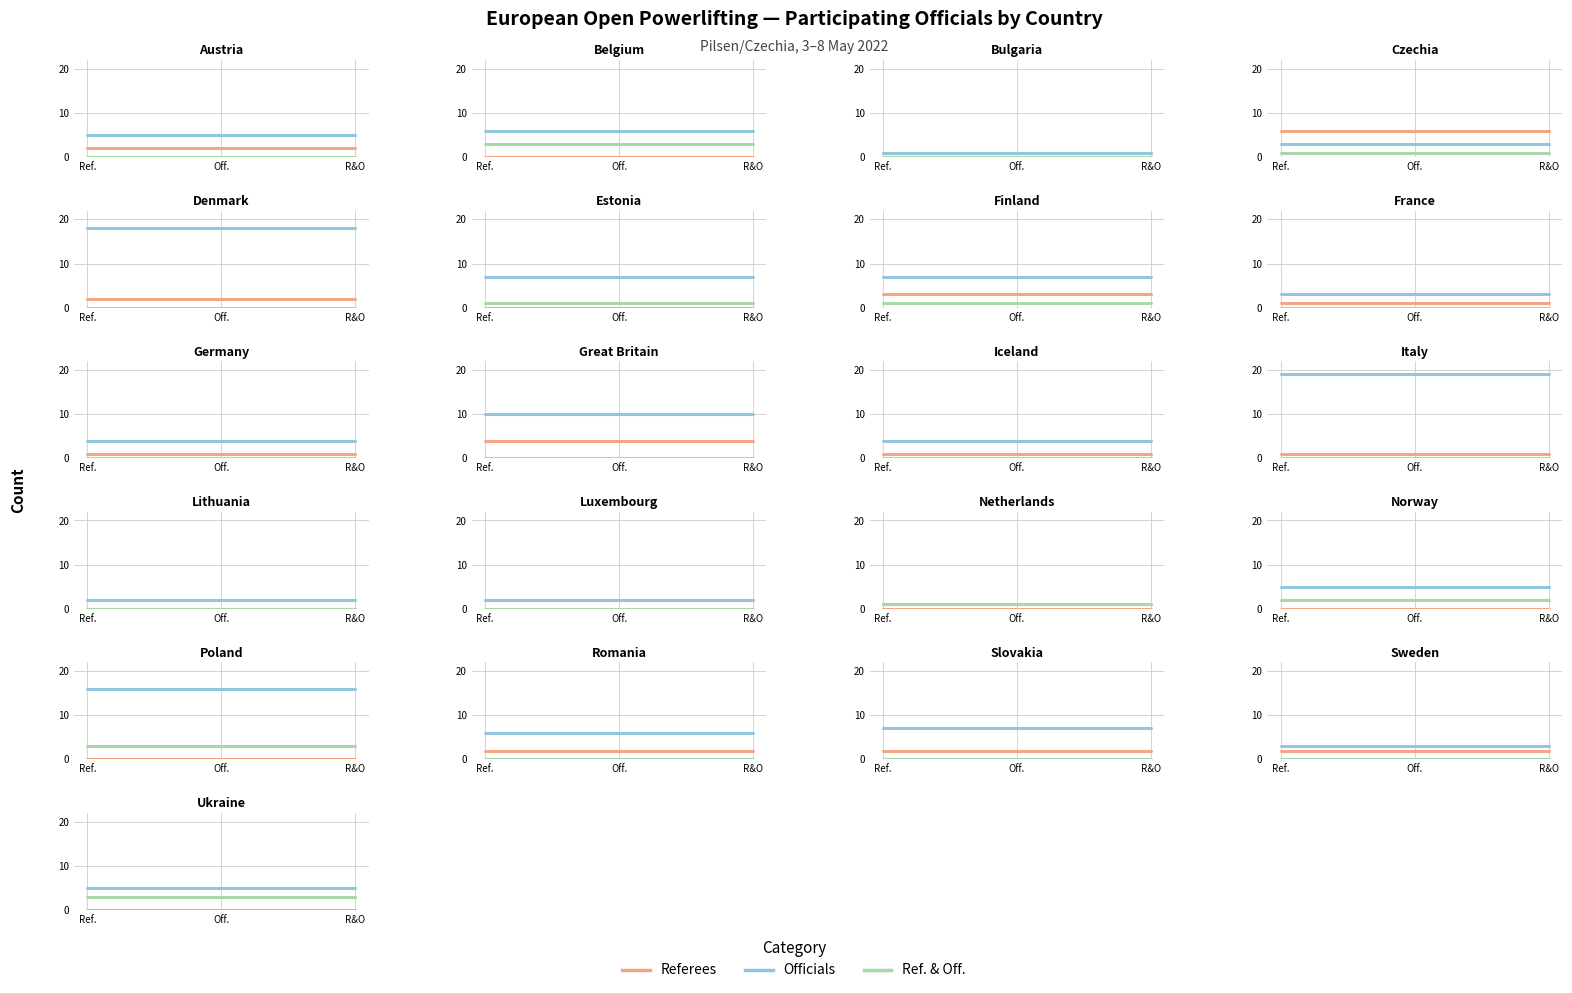

Rank the series at R&O from lowest to highest value.

Referees, Ref. & Off., Officials